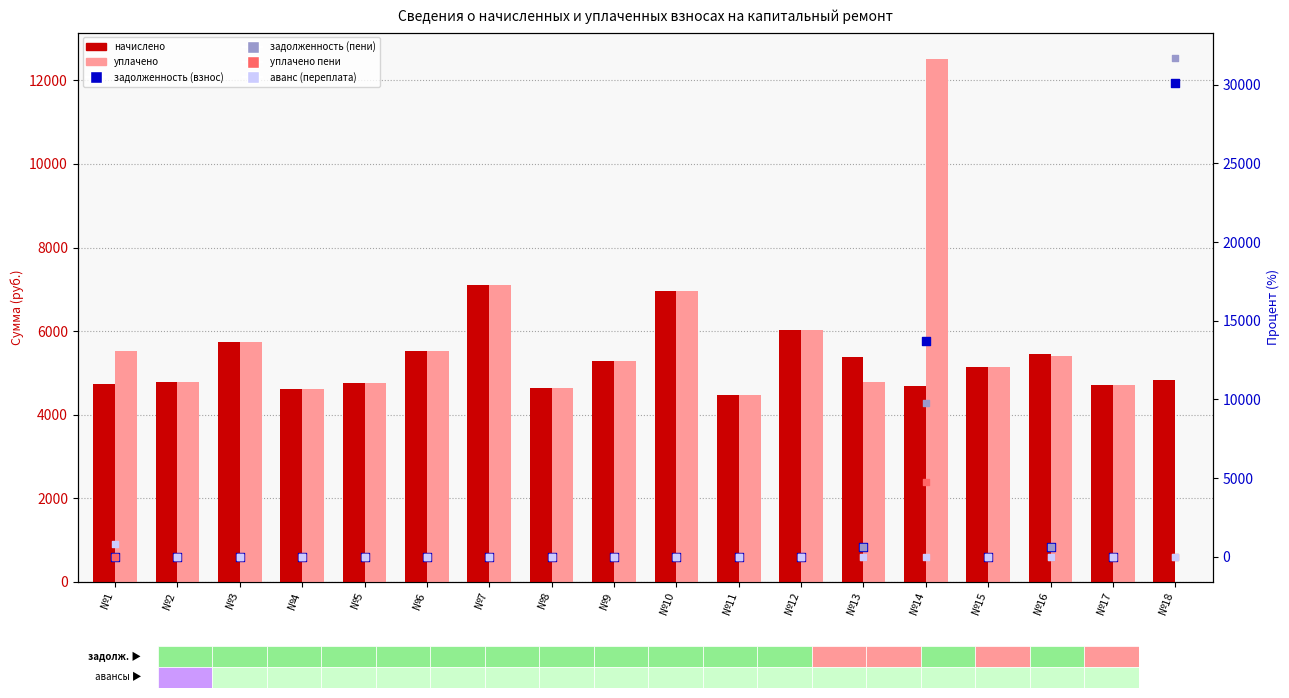

Is the value of задолженность (пени) at №9 greater than the value of уплачено пени at №8?

No